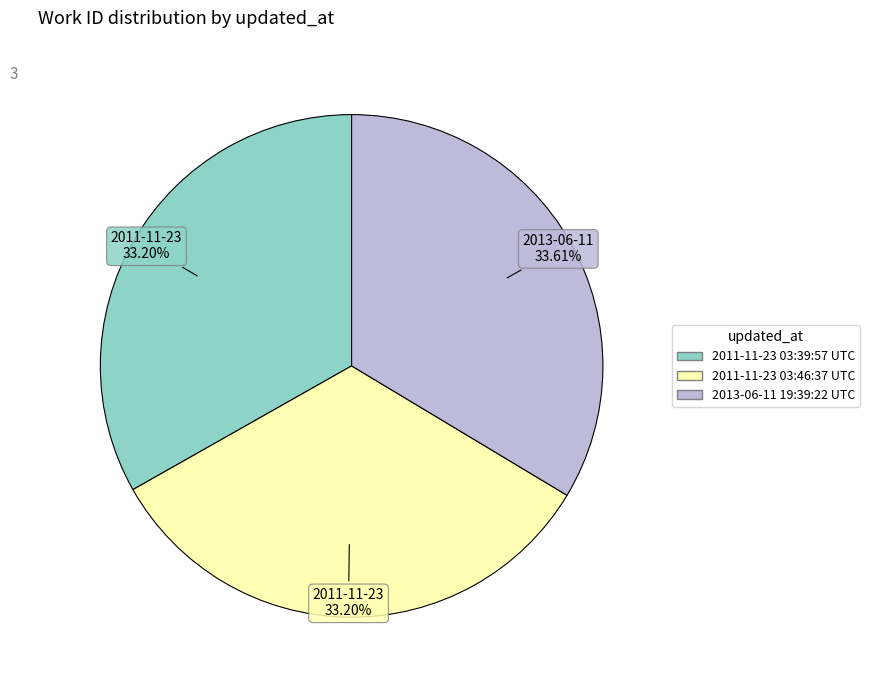

To the nearest percent, what portion does 2011-11-23 03:39:57 UTC represent?

33%